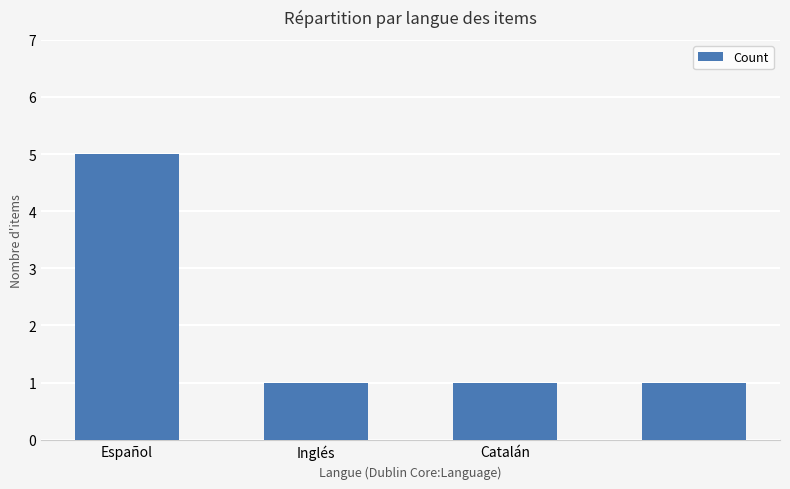

What is the maximum value shown in the chart?

5